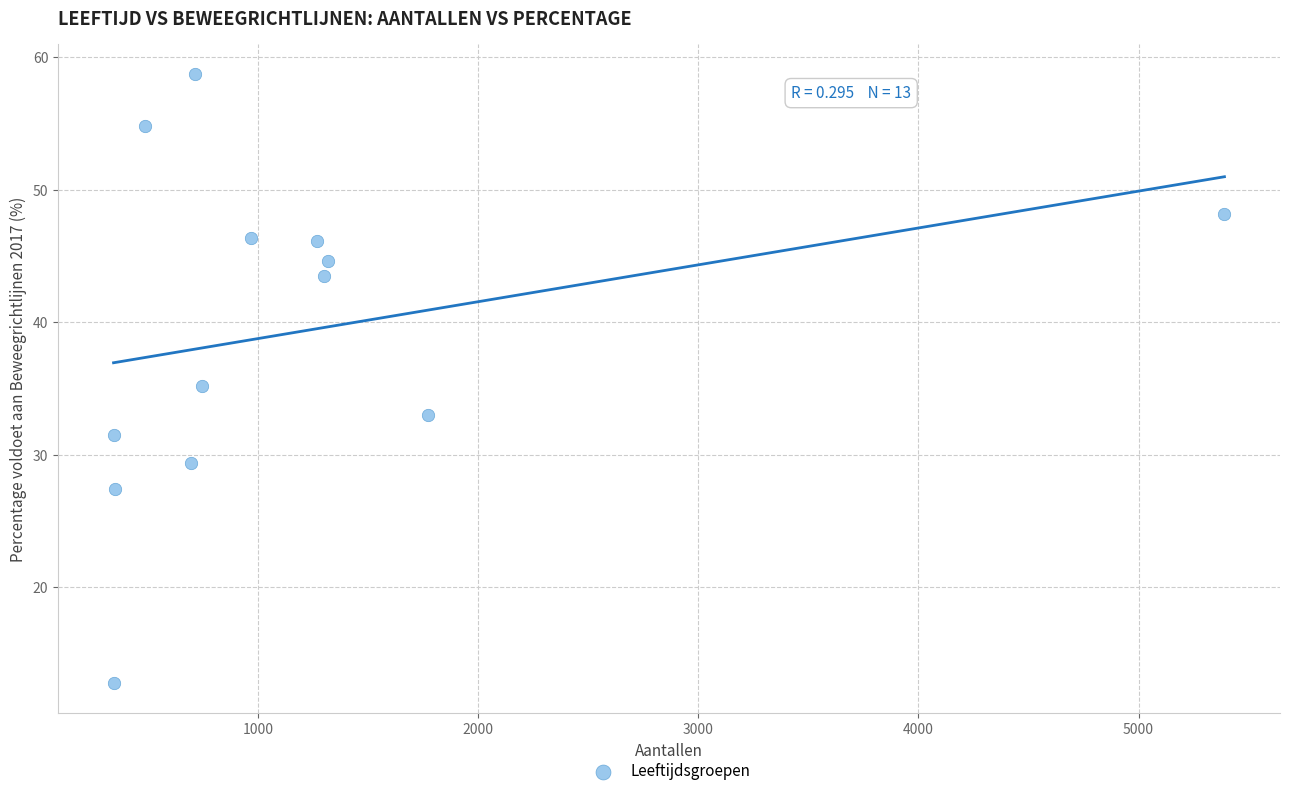

What is the range of Y values (max minus min)?

45.9